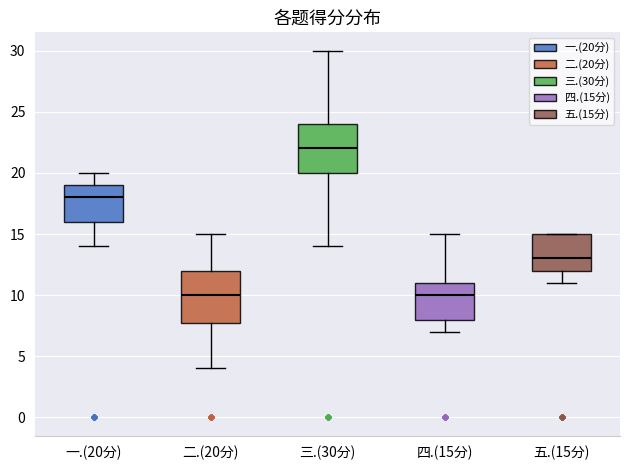

Reading left to right, read every box against the y-axis: the position of its median line, the range the box covers, and the ends of its whiskers. The values are not printed on the chart, so give them approximately, as read against the axis.

一.(20分): median 18, box 16 to 19, whiskers 14 to 20
二.(20分): median 10, box 8 to 12, whiskers 4 to 15
三.(30分): median 22, box 20 to 24, whiskers 14 to 30
四.(15分): median 10, box 8 to 11, whiskers 7 to 15
五.(15分): median 13, box 12 to 15, whiskers 11 to 15